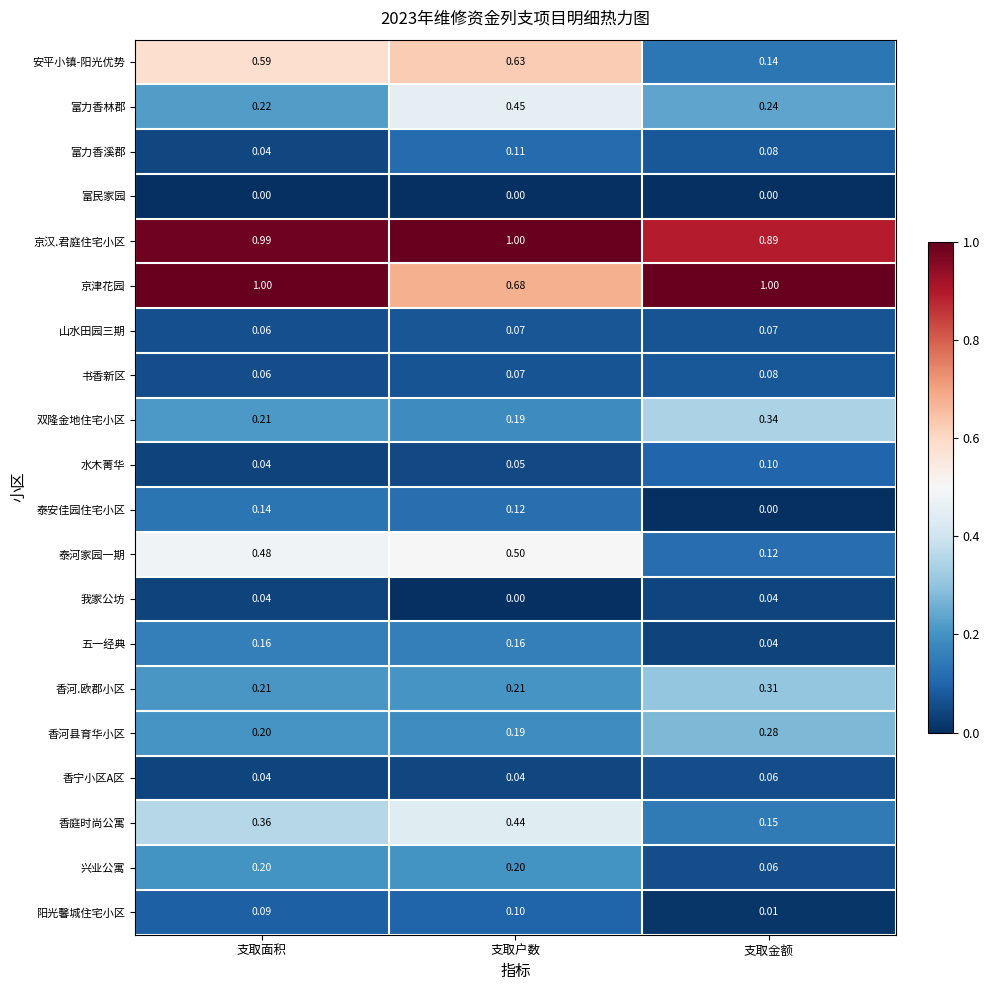

Between 支取面积 and 支取户数, which series saw the biggest shift?

京津花园